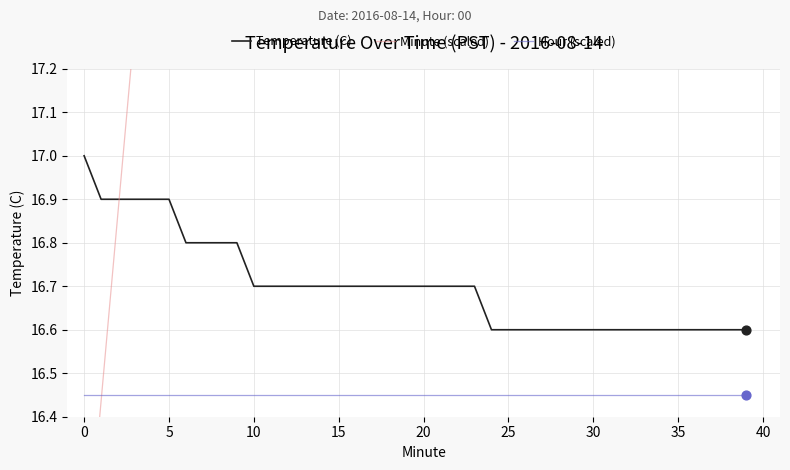

Which series has the largest total across all categories?

Minute (scaled)